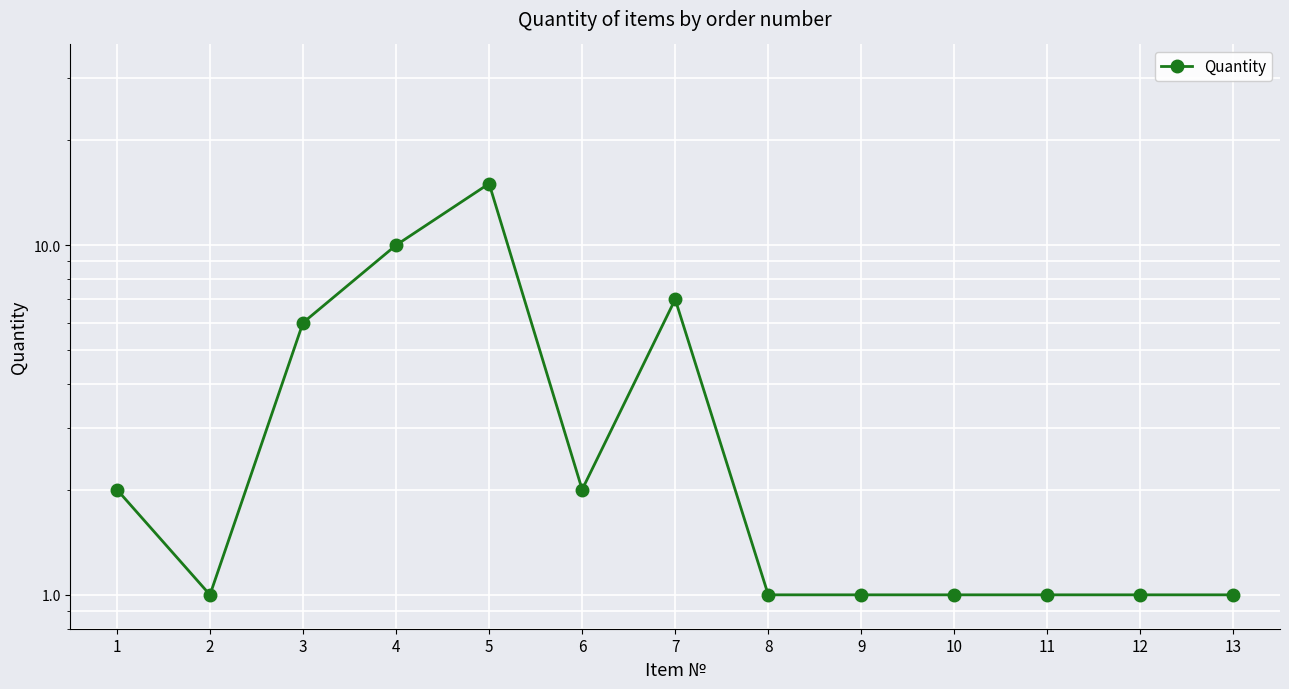

Reading left to right, what are all the values shown in this chart?

2	1	6	10	15	2	7	1	1	1	1	1	1